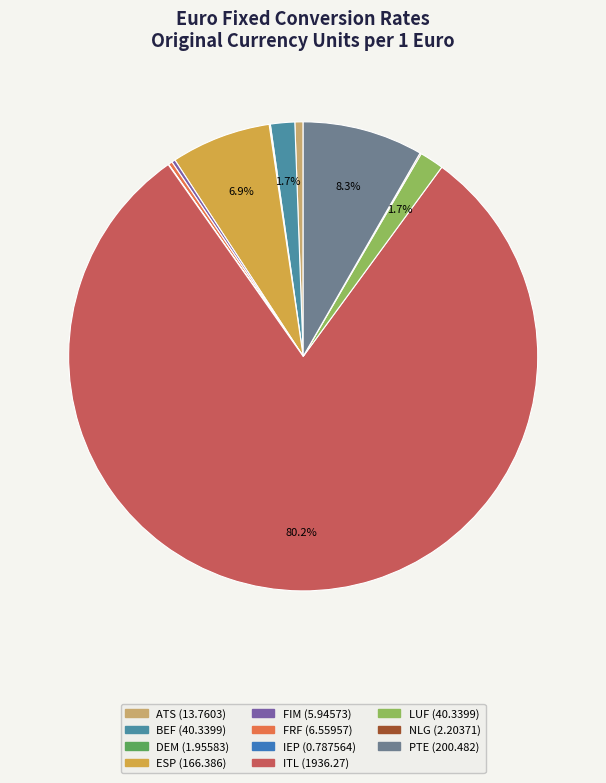

Does any single category account for the majority?

Yes